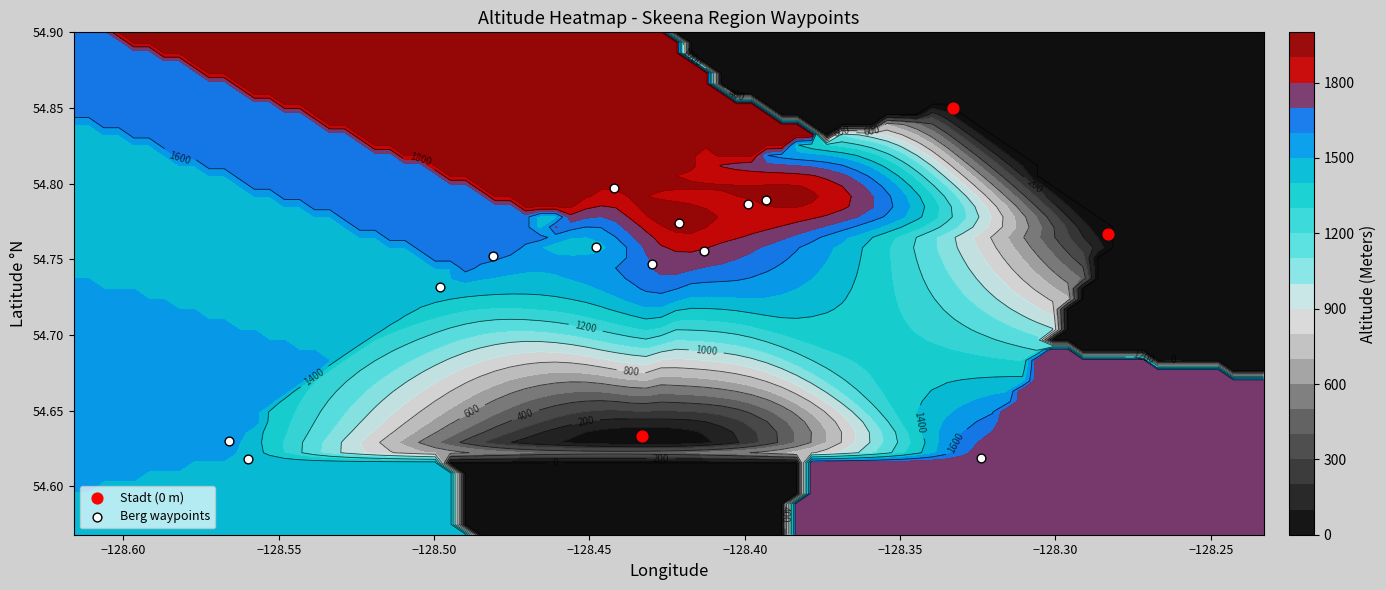

At how many categories does at least one series exceed 659?

2